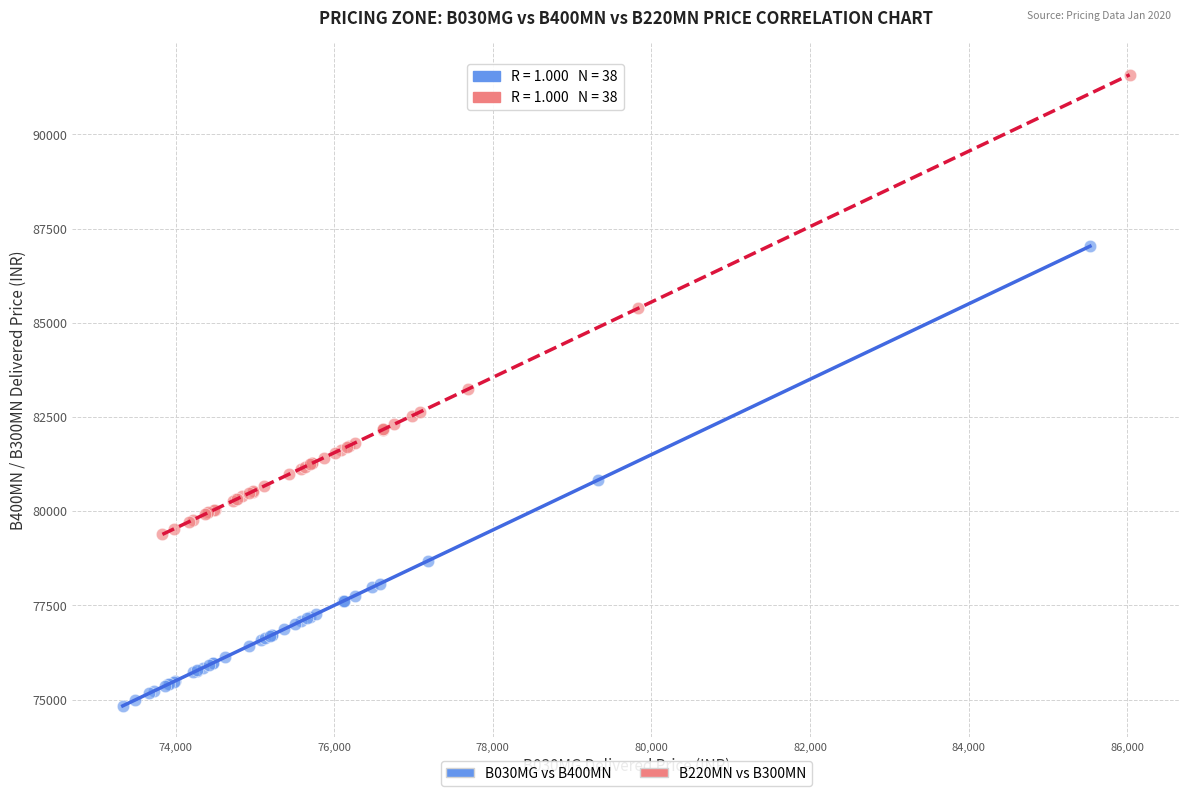

Which series reaches the minimum Y coordinate?

B030MG vs B400MN